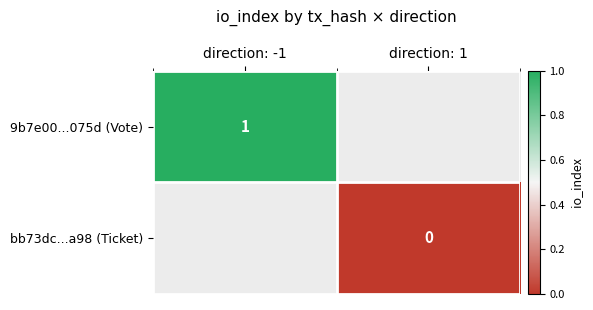

Is the value of bb73dc...a98 (Ticket) at direction: -1 greater than the value of 9b7e00...075d (Vote) at direction: 1?

No